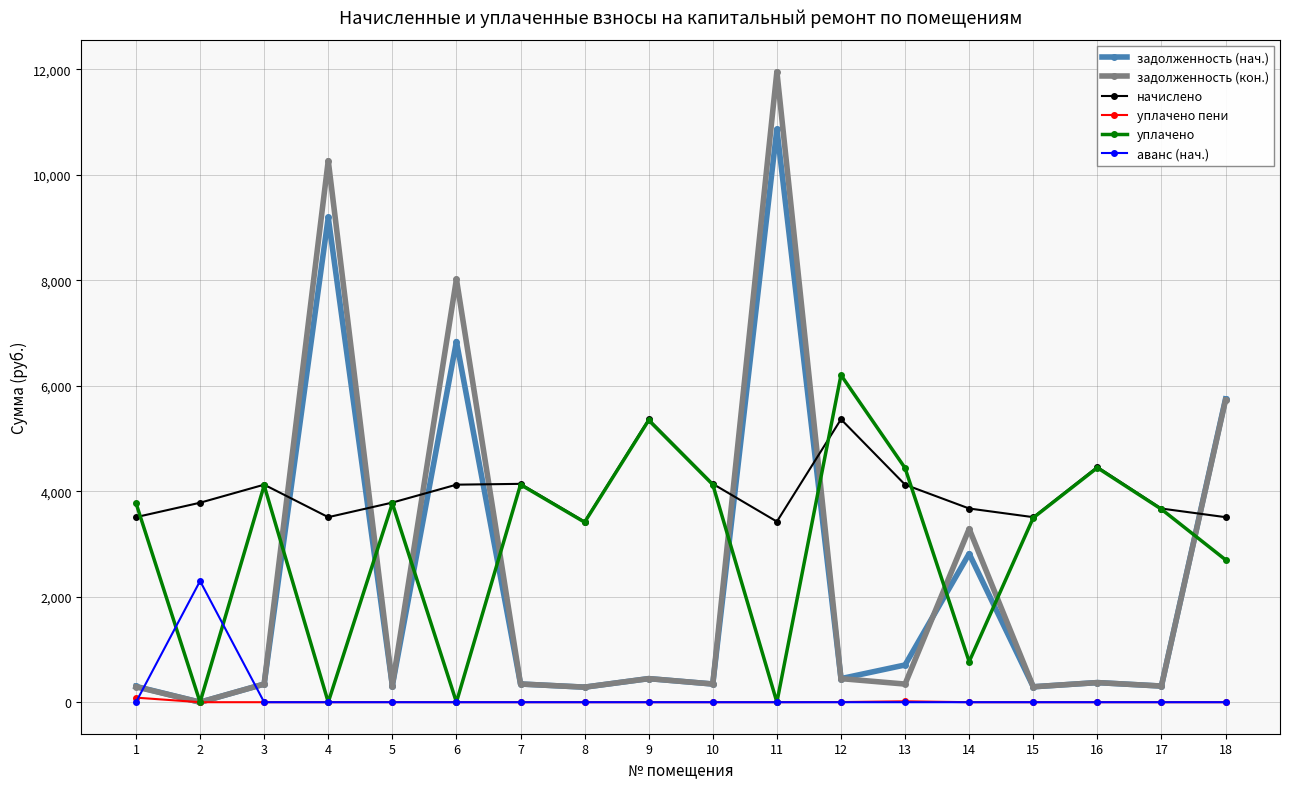

What is the value of the задолженность (нач.) point at the 4th from the left?

9190.5